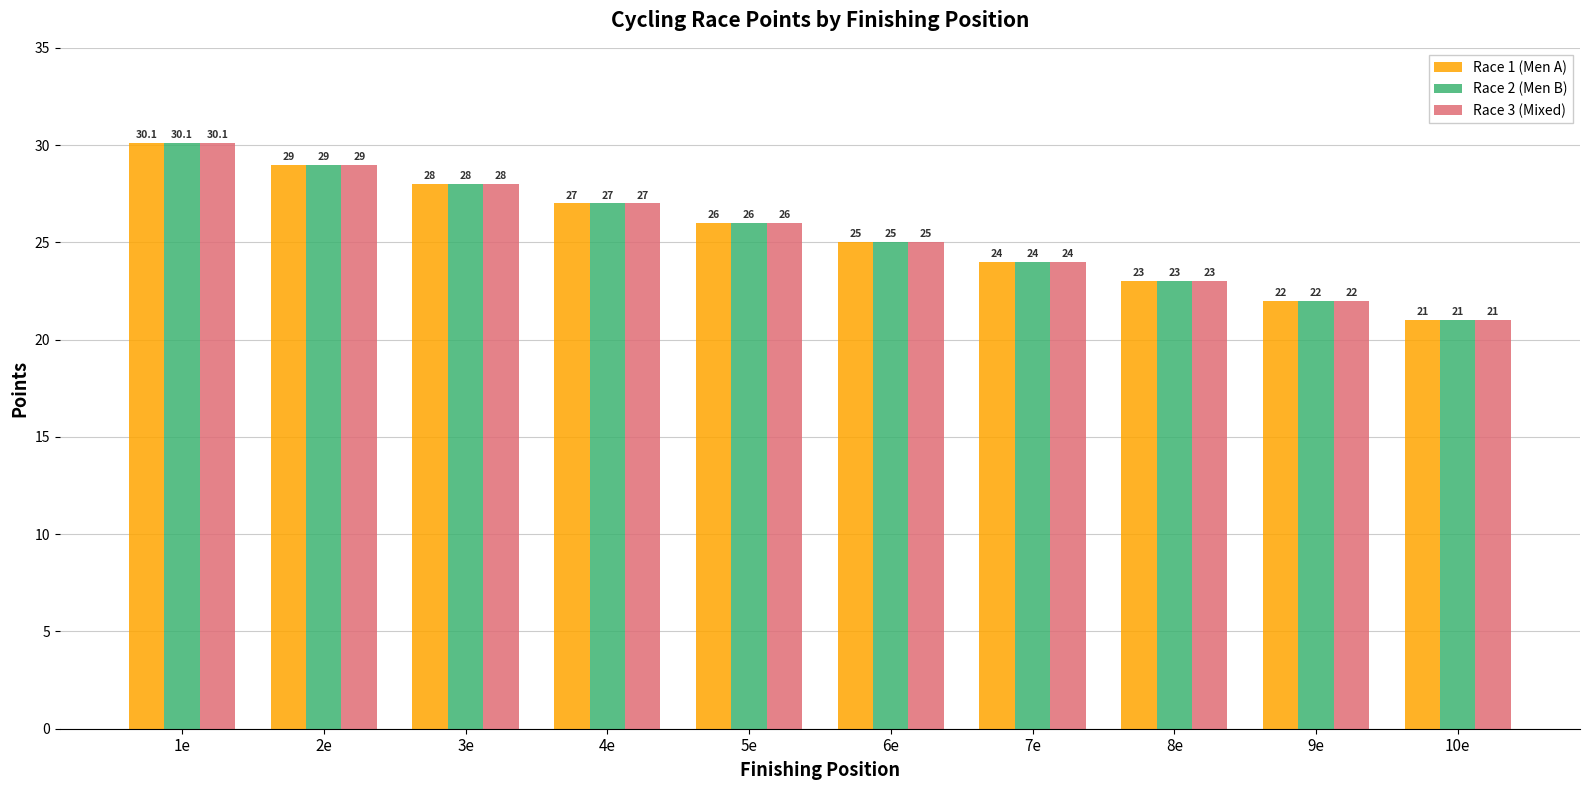

Rank the categories by Race 3 (Mixed) value from highest to lowest.

1e, 2e, 3e, 4e, 5e, 6e, 7e, 8e, 9e, 10e